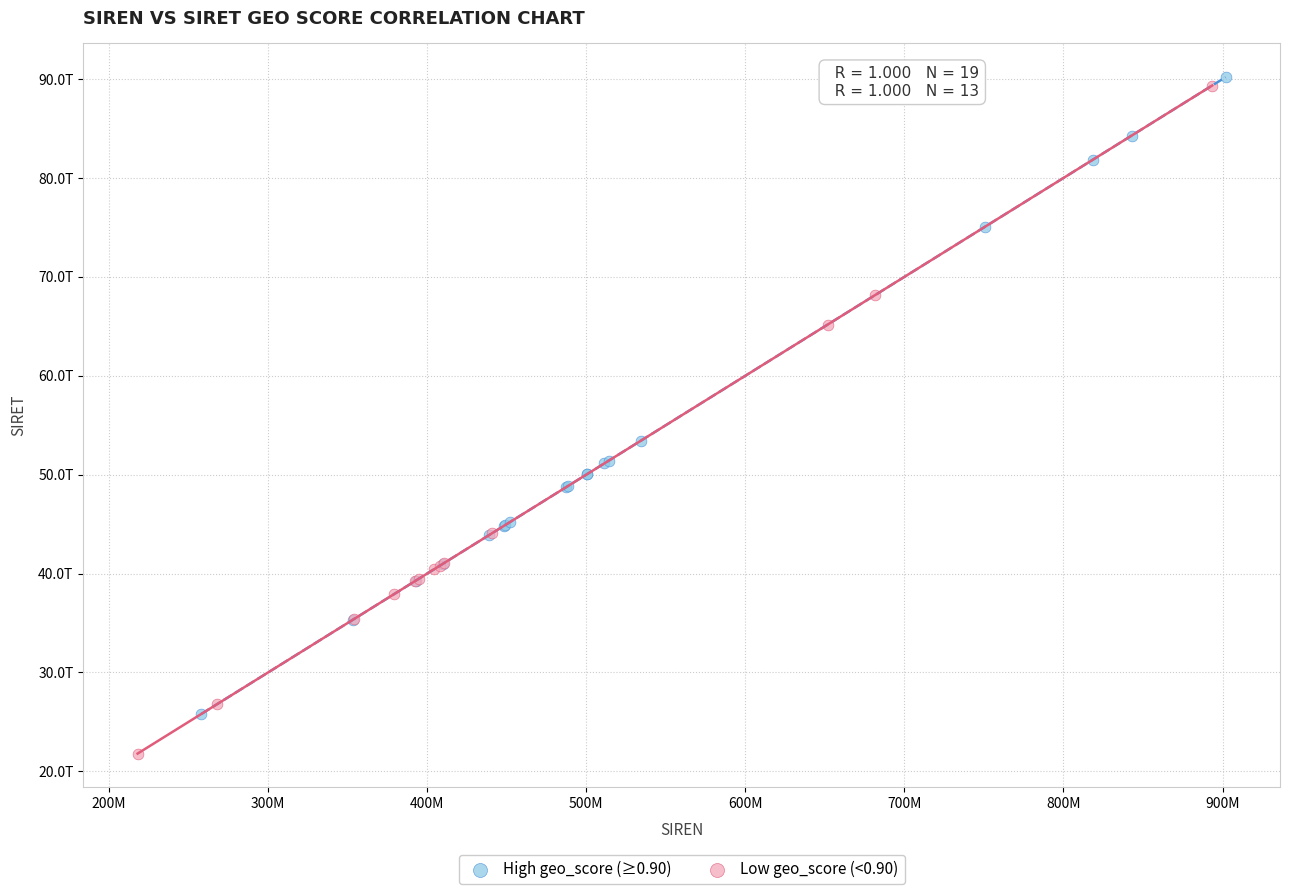

What are all the series names shown in the legend?

High geo_score (≥0.90), Low geo_score (<0.90)